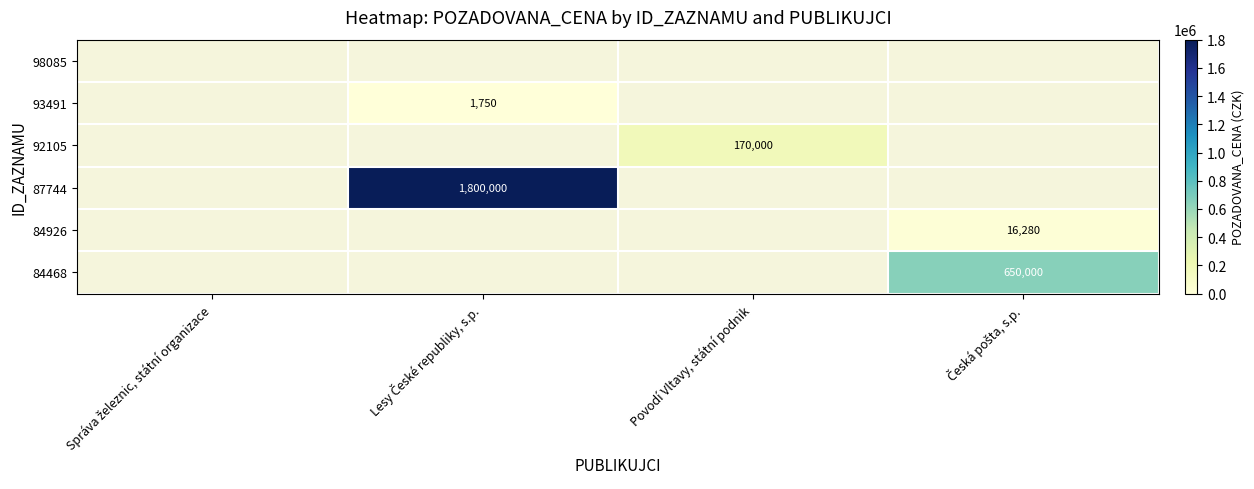

Rank the categories by 93491 value from lowest to highest.

Správa železnic, státní organizace, Lesy České republiky, s.p., Povodí Vltavy, státní podnik, Česká pošta, s.p.